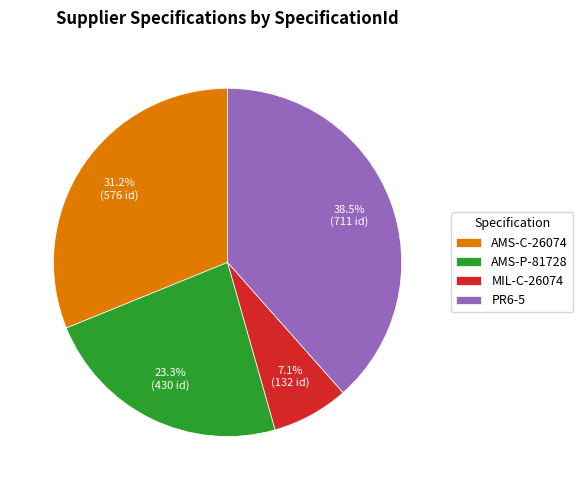

To the nearest percent, what portion does MIL-C-26074 represent?

7%